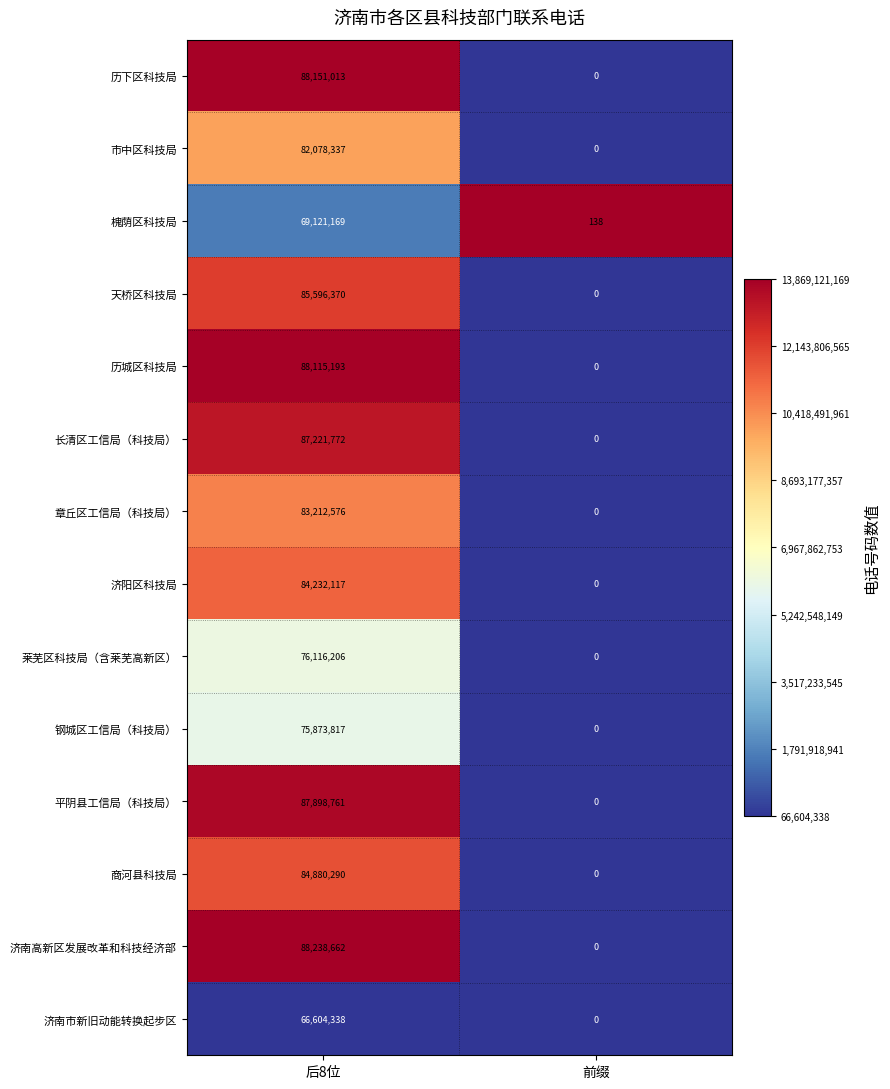

Reading right to left, list all the values displayed in this chart.

历下区科技局: 0	88151013
市中区科技局: 0	82078337
槐荫区科技局: 138	69121169
天桥区科技局: 0	85596370
历城区科技局: 0	88115193
长清区工信局（科技局）: 0	87221772
章丘区工信局（科技局）: 0	83212576
济阳区科技局: 0	84232117
莱芜区科技局（含莱芜高新区）: 0	76116206
钢城区工信局（科技局）: 0	75873817
平阴县工信局（科技局）: 0	87898761
商河县科技局: 0	84880290
济南高新区发展改革和科技经济部: 0	88238662
济南市新旧动能转换起步区: 0	66604338